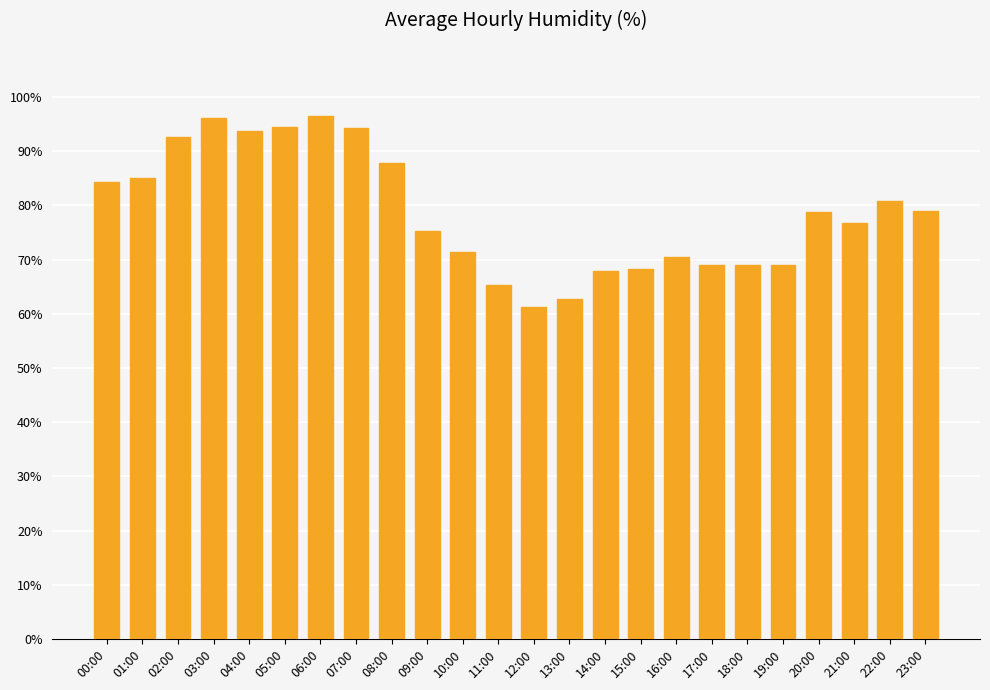

Count the number of data series in this chart.

1